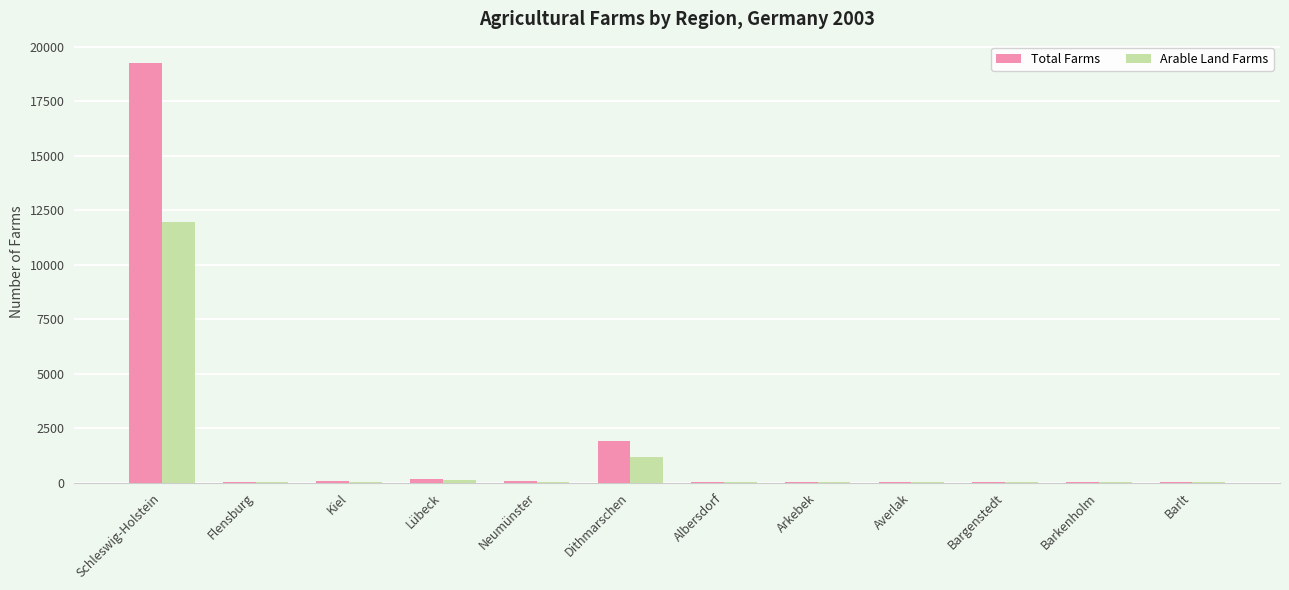

Which category has the highest value across all series?

Schleswig-Holstein